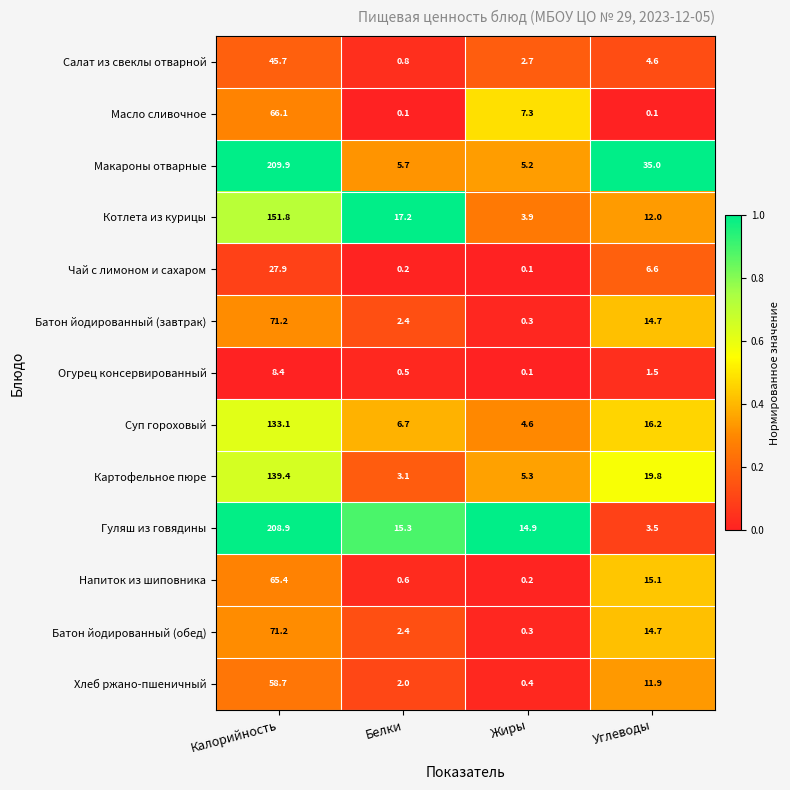

What is the sum of all Котлета из курицы values?

184.9